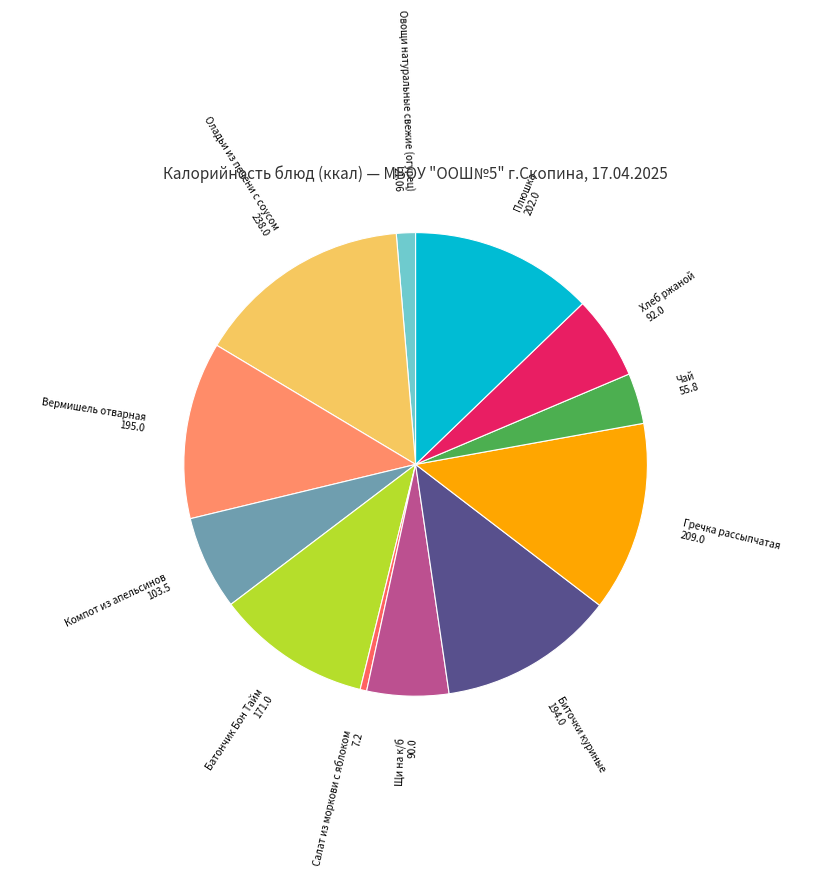

The Батончик Бон Тайм slice represents 18% of the pie. True or false?

False